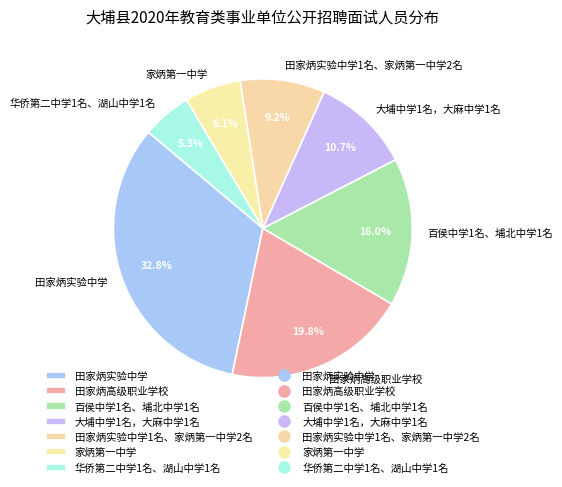

To the nearest percent, what is the difference between the 家炳第一中学 and 田家炳实验中学 slice percentages?

27%